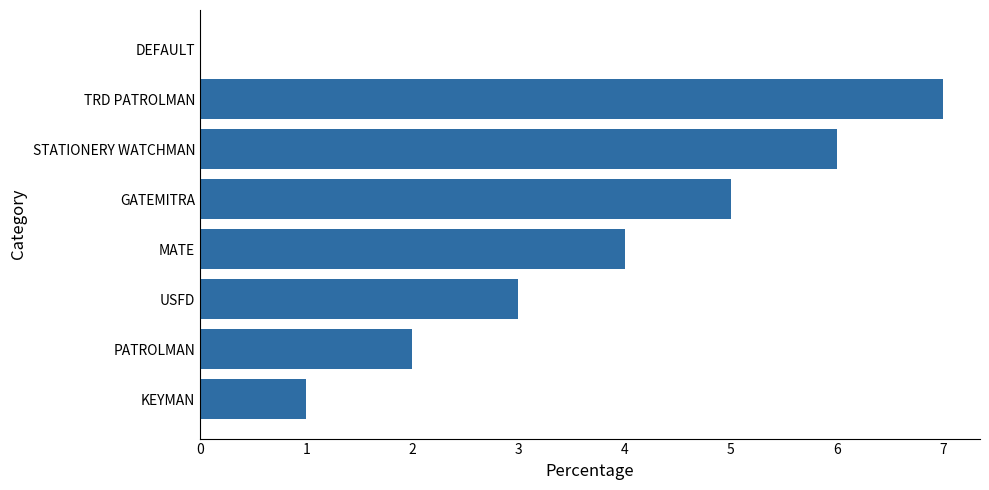

What is the maximum value shown in the chart?

7